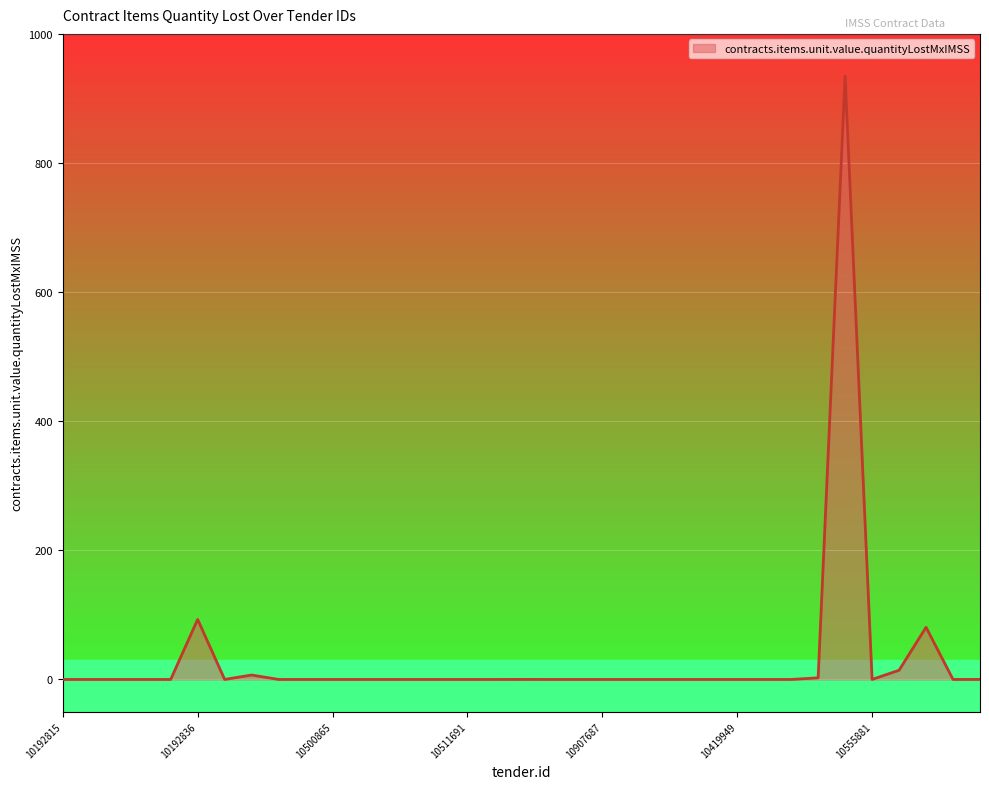

What is the maximum value shown in the chart?

934.4